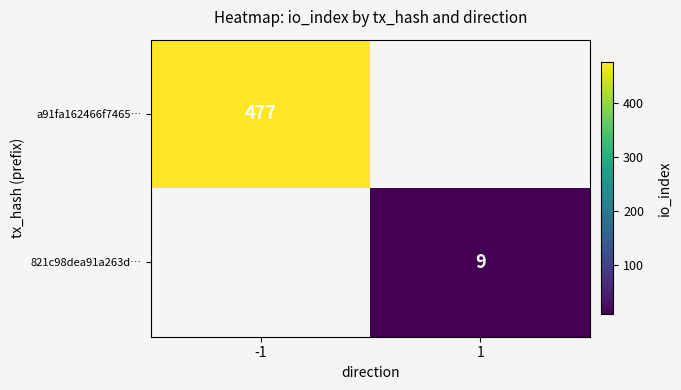

Is the value of 821c98dea91a263d… at 1 greater than the value of a91fa162466f7465… at -1?

No